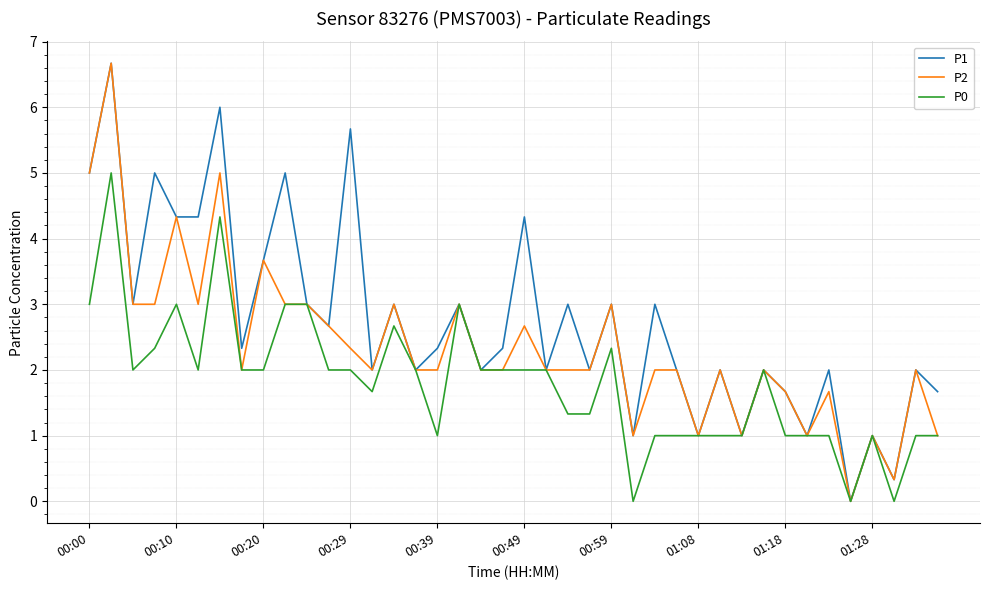

Which series has the largest total across all categories?

P1